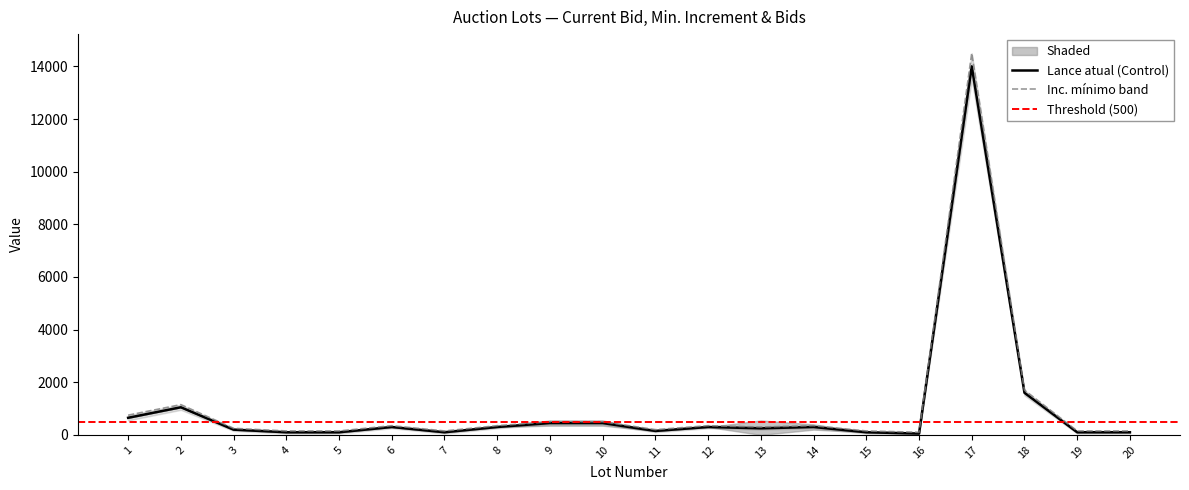

The value of Lance atual at 18 is 1600. True or false?

True